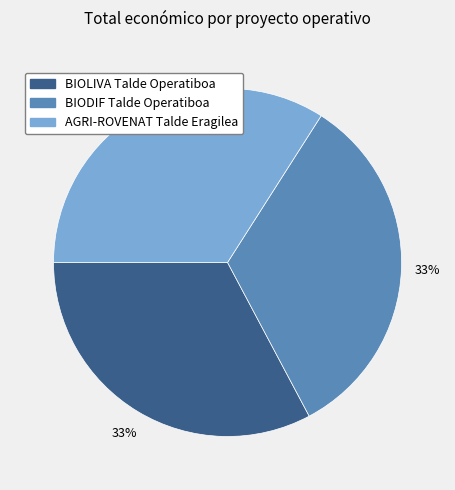

To the nearest percent, what percentage of the pie is BIODIF Talde Operatiboa?

33%